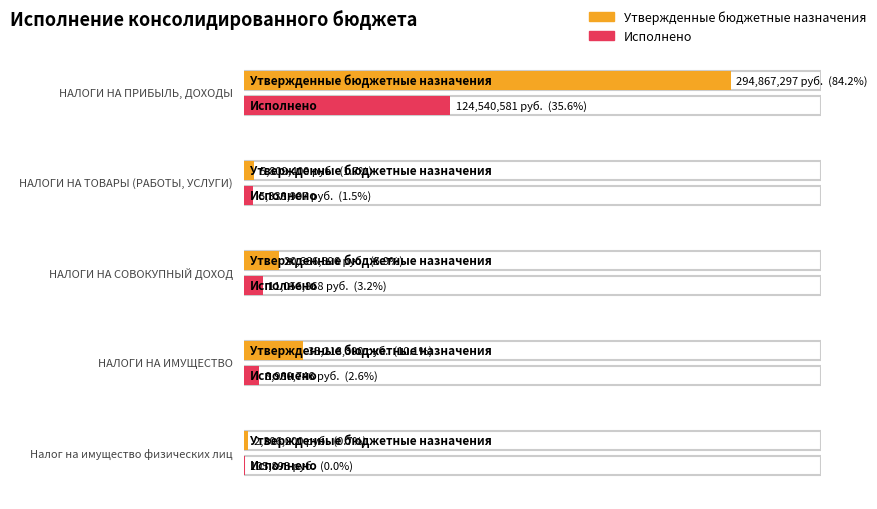

What is the difference between the maximum and minimum values in the Утвержденные бюджетные назначения series?

292561296.6